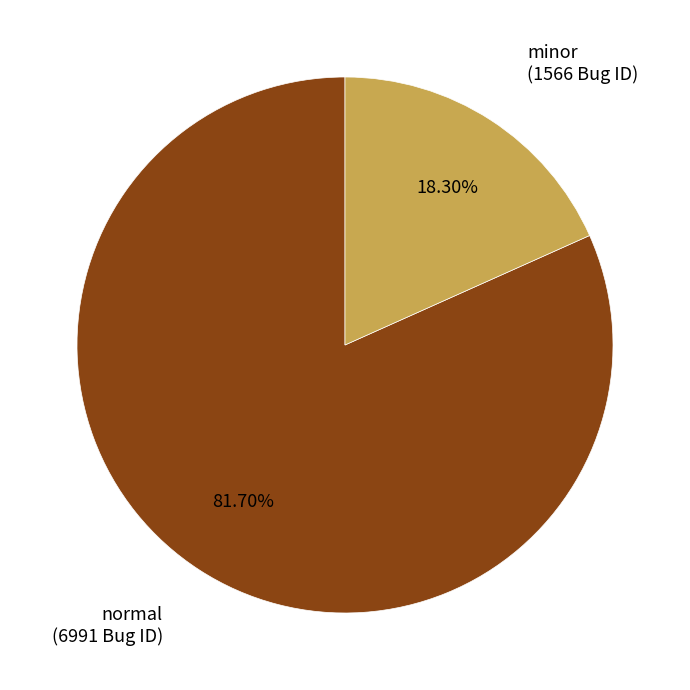

Does any single category account for the majority?

Yes